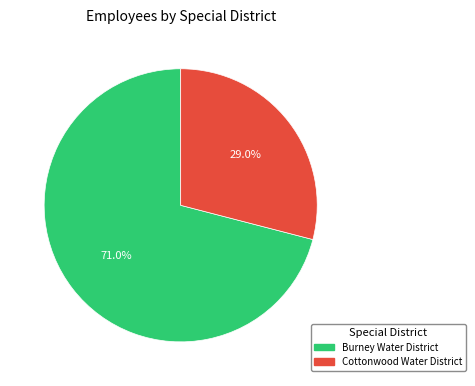

Rank the categories by value from lowest to highest.

Cottonwood Water District, Burney Water District